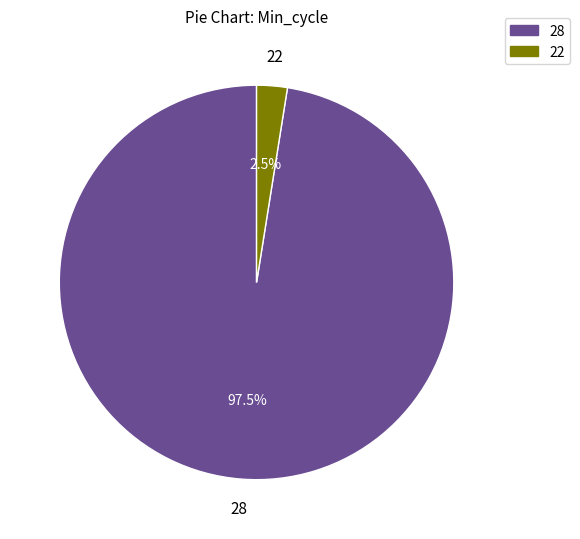

How many slices are in this pie chart?

2